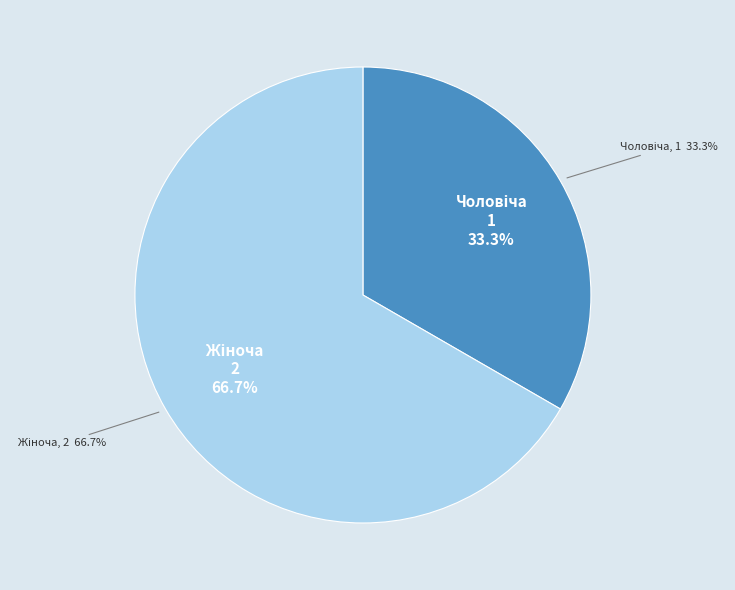

Is there any slice that represents more than half of the pie?

Yes